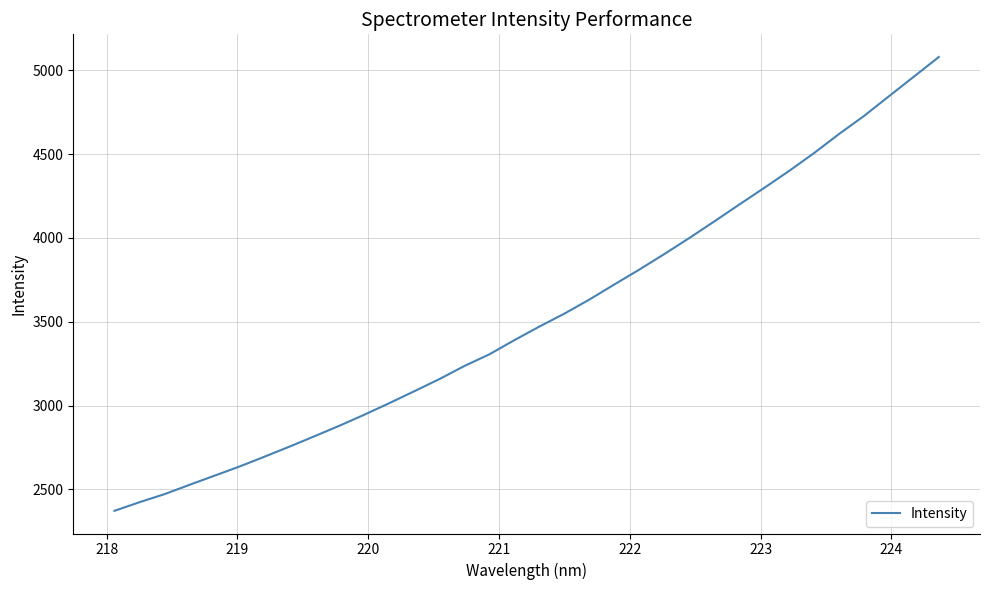

What is the difference between the maximum and minimum values?

2706.0